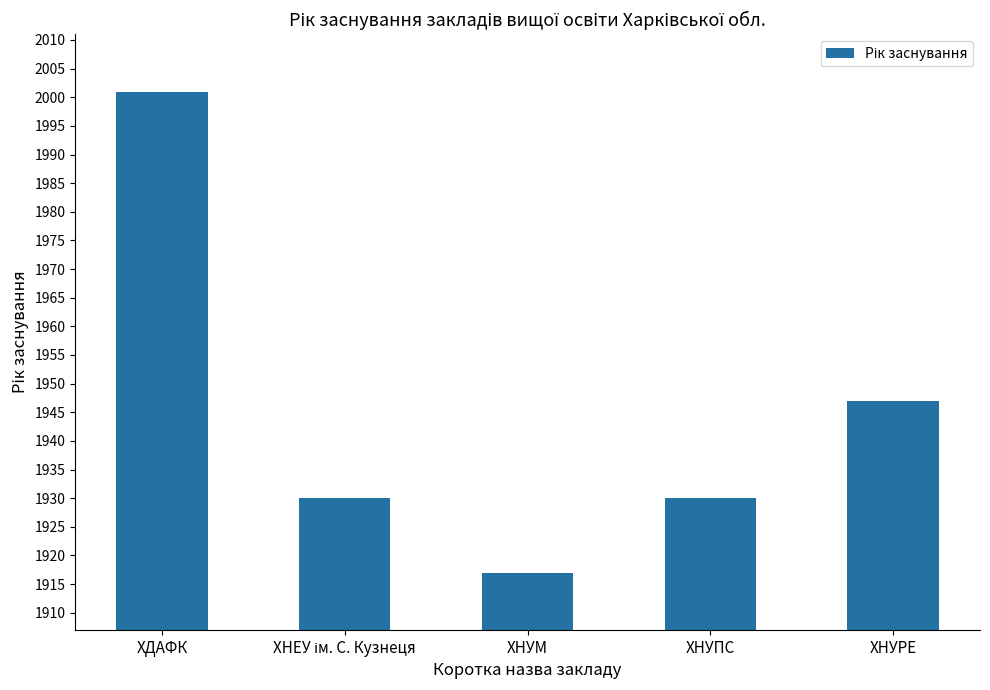

What is the label of the 2nd bar from the right?

ХНУПС